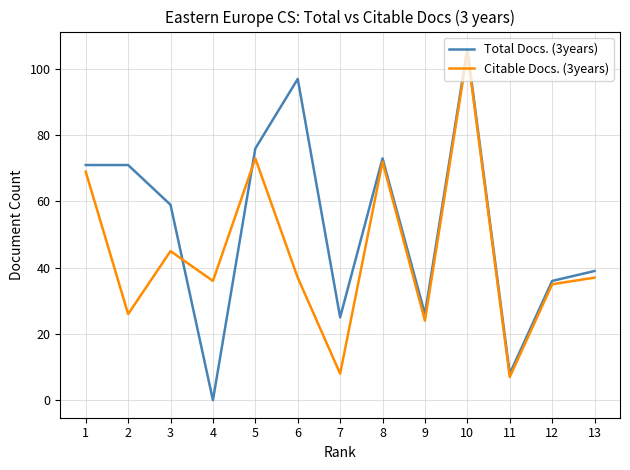

Which series ends up on top after the final intersection of Citable Docs. (3years) and Total Docs. (3years)?

Total Docs. (3years)